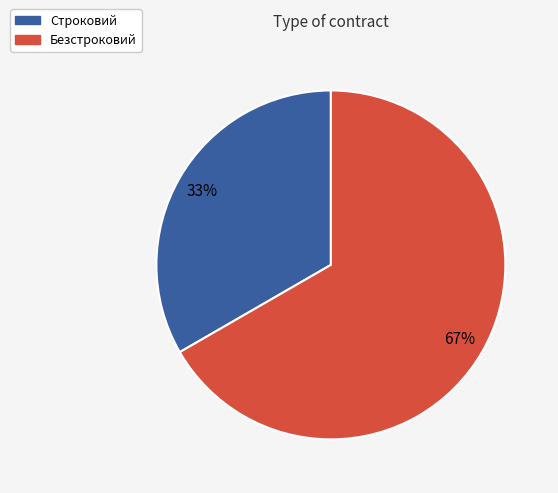

Between Безстроковий and Строковий, which is larger?

Безстроковий